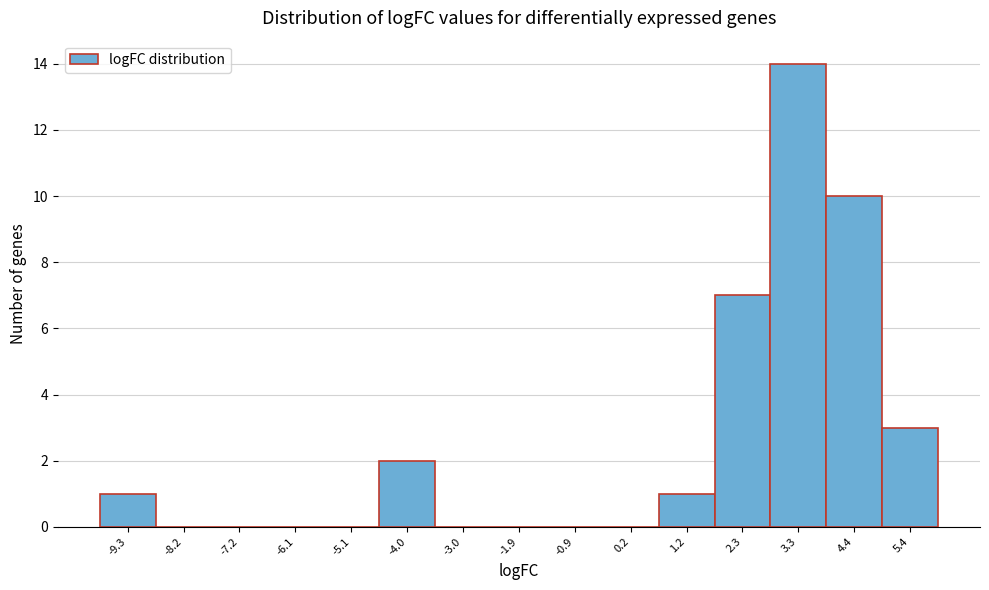

Reading right to left, transcribe all the data shown in this chart.

5.4=3	4.4=10	3.3=14	2.3=7	1.2=1	0.2=0	-0.9=0	-1.9=0	-3.0=0	-4.0=2	-5.1=0	-6.1=0	-7.2=0	-8.2=0	-9.3=1